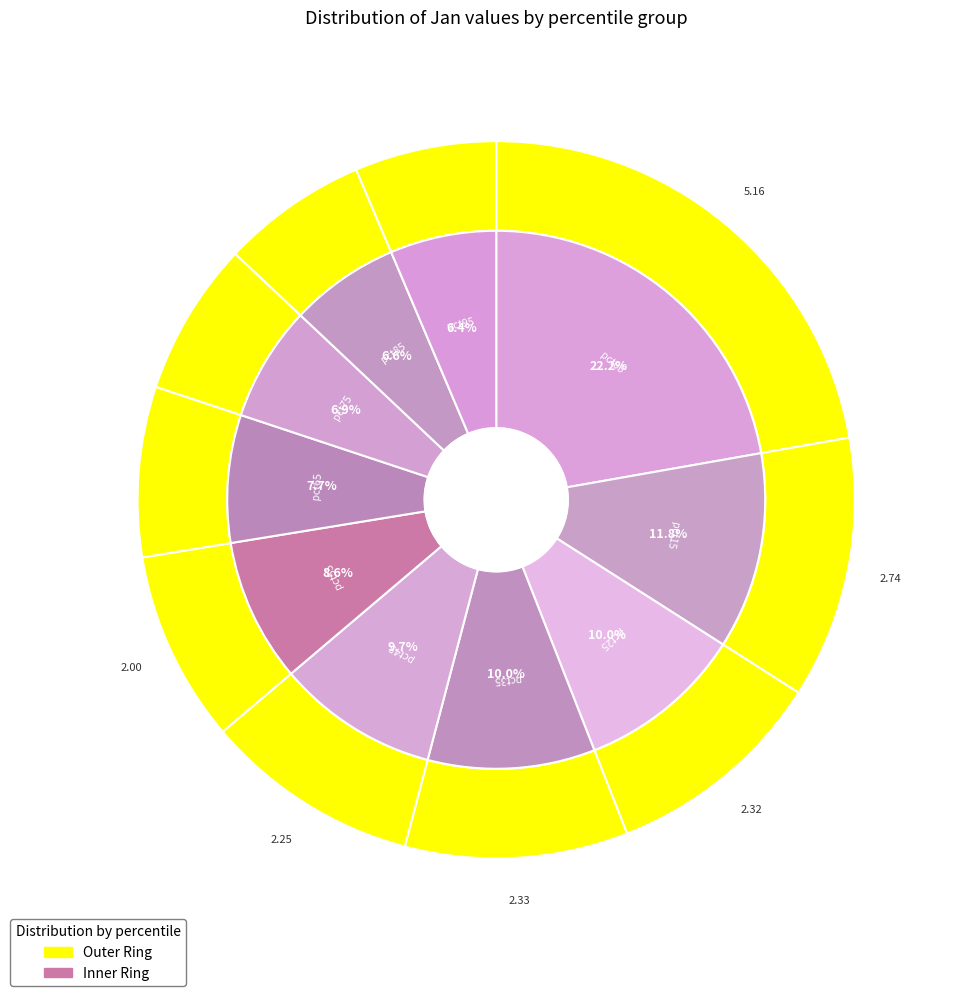

What is the ratio of the value at pct15 to the value at pct35?

1.2